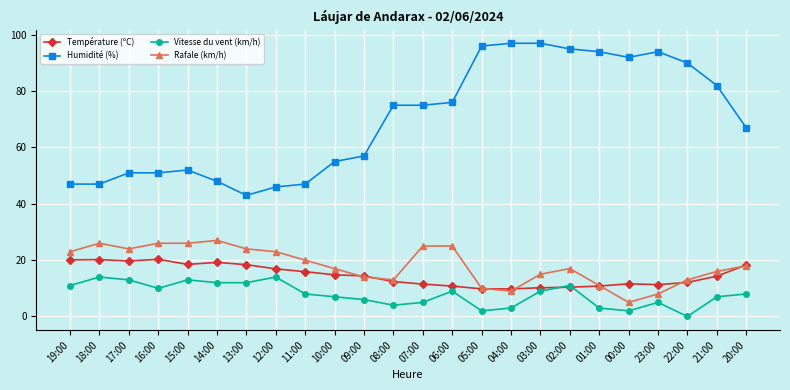

How many lines are shown in the chart?

4